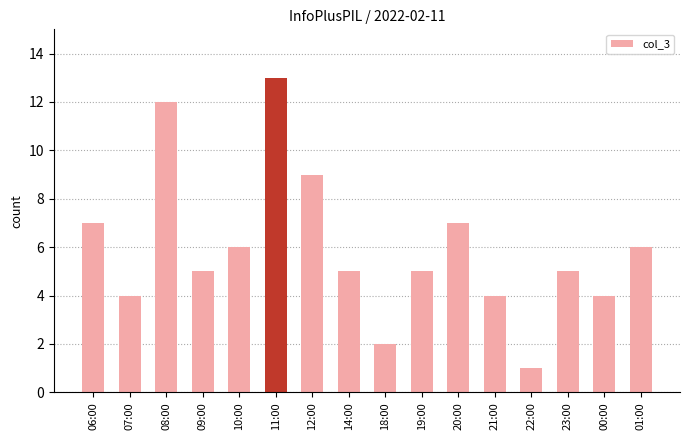

True or false: the data shows 4 at 21:00.

True